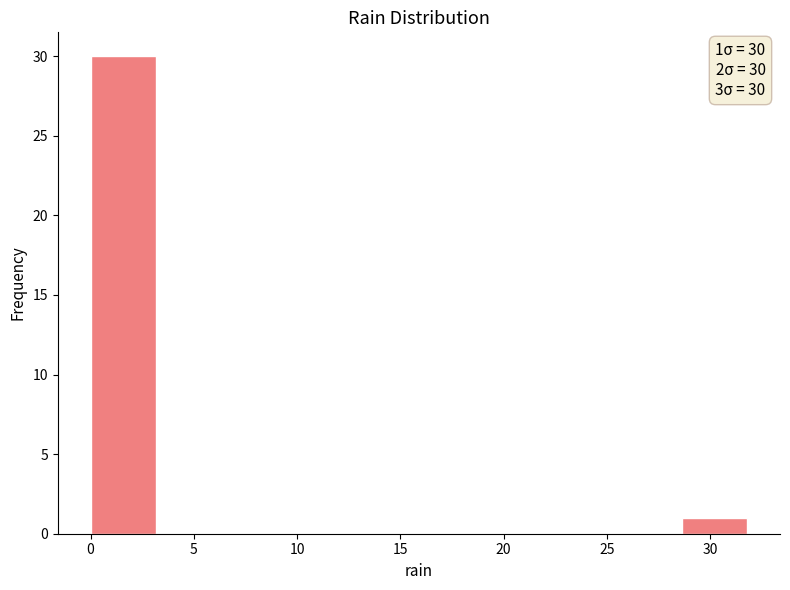

Over which range of the x-axis is the bar tallest?

0.0 to 3.0